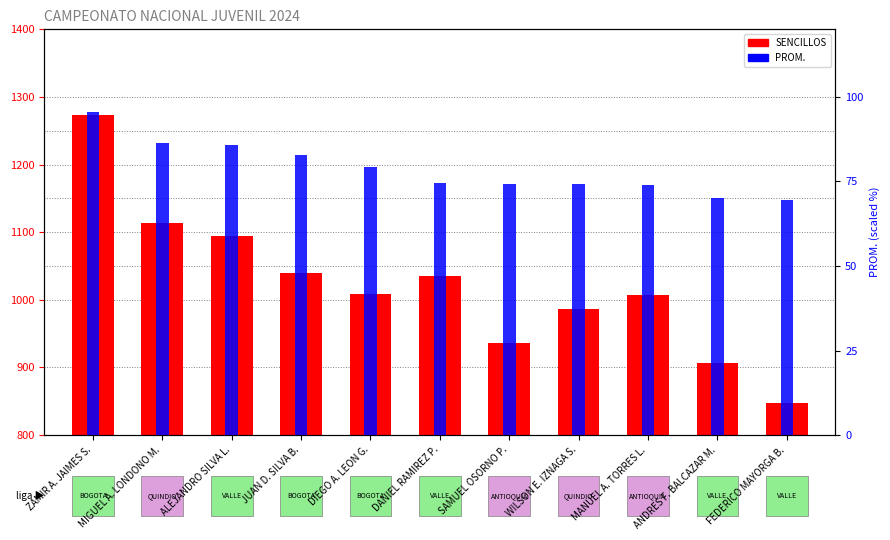

Which category has the highest value across all series?

ZAMIR A. JAIMES S.